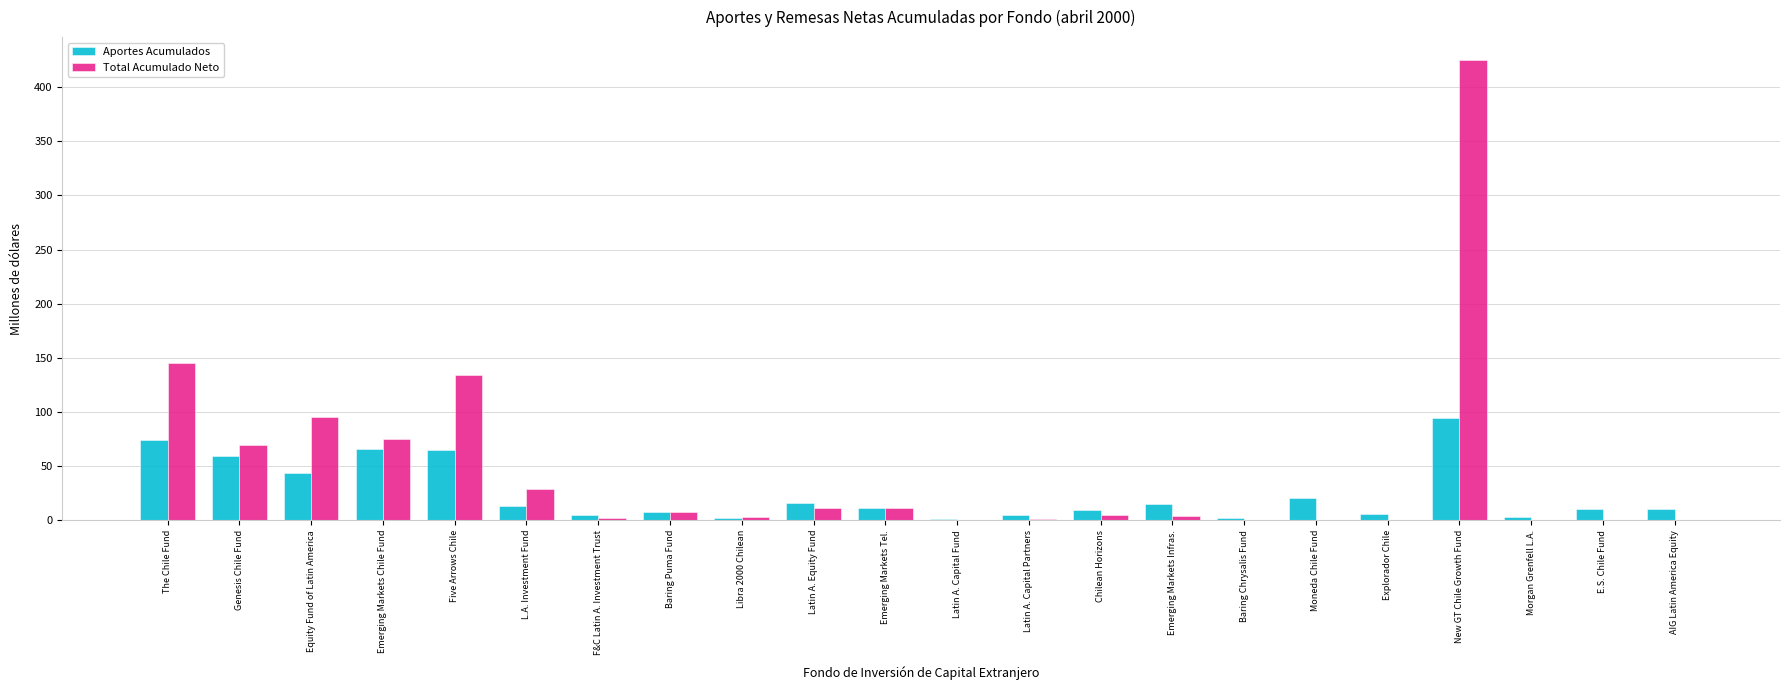

How many data points does each series have?

22